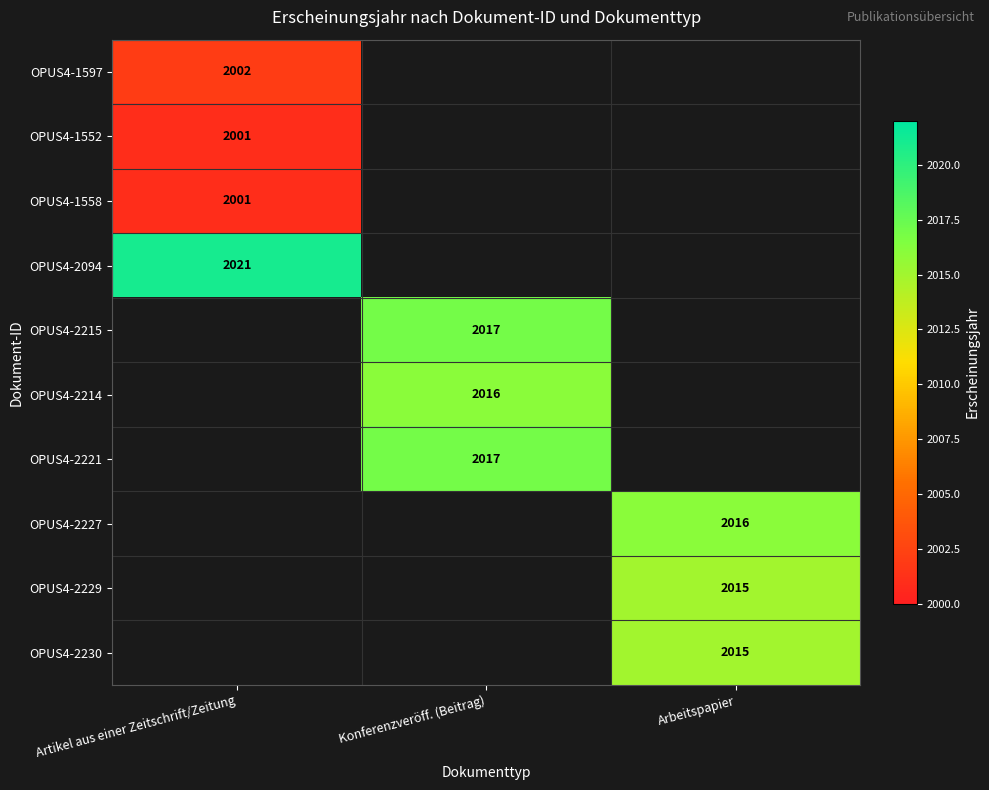

Is it true that OPUS4-2227 equals 2016 at Arbeitspapier?

True